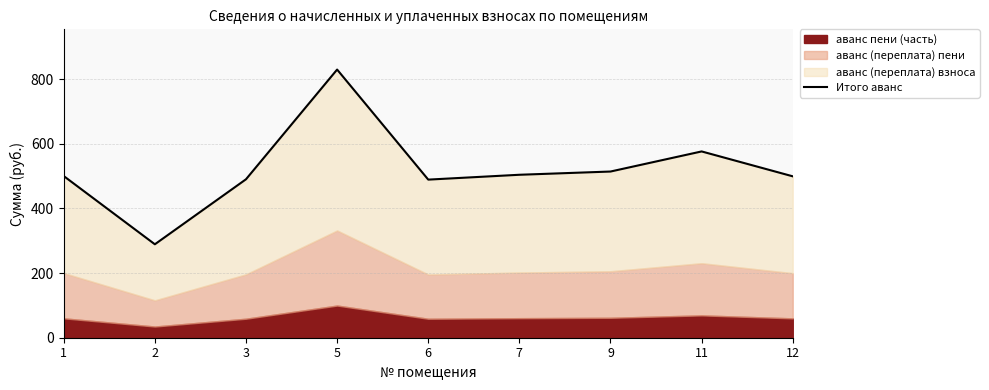

What is the difference between the values at 5 and 1?

329.4